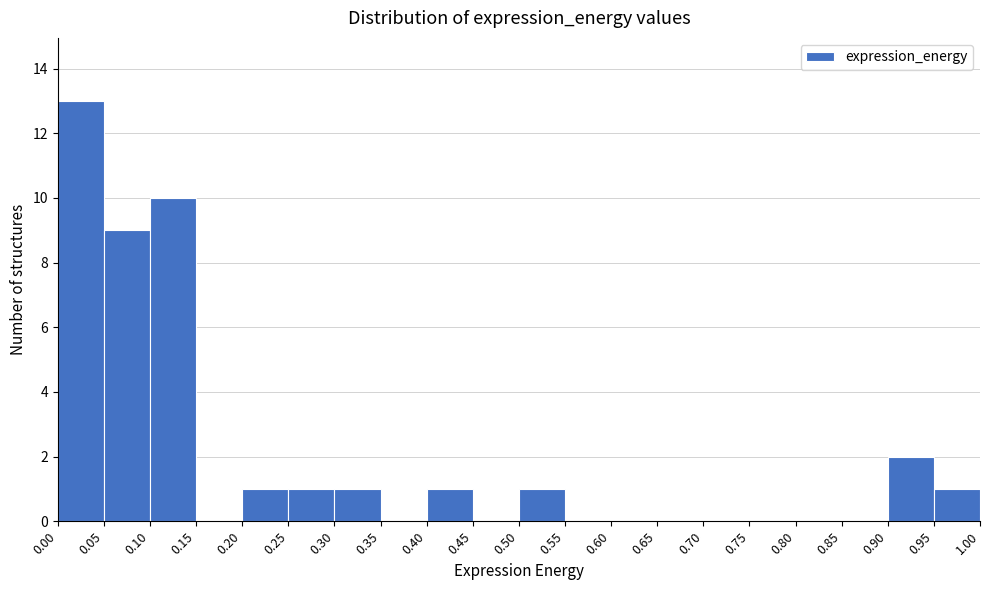

Reading left to right, list every bar in this chart as the range it spans on the x-axis followed by its height. The values are not printed on the chart, so give them approximately, as read against the axis.

0.00 to 0.05: 13
0.05 to 0.10: 9
0.10 to 0.15: 10
0.15 to 0.20: 0
0.20 to 0.25: 1
0.25 to 0.30: 1
0.30 to 0.35: 1
0.35 to 0.40: 0
0.40 to 0.45: 1
0.45 to 0.50: 0
0.50 to 0.55: 1
0.55 to 0.60: 0
0.60 to 0.65: 0
0.65 to 0.70: 0
0.70 to 0.75: 0
0.75 to 0.80: 0
0.80 to 0.85: 0
0.85 to 0.90: 0
0.90 to 0.95: 2
0.95 to 1.00: 1